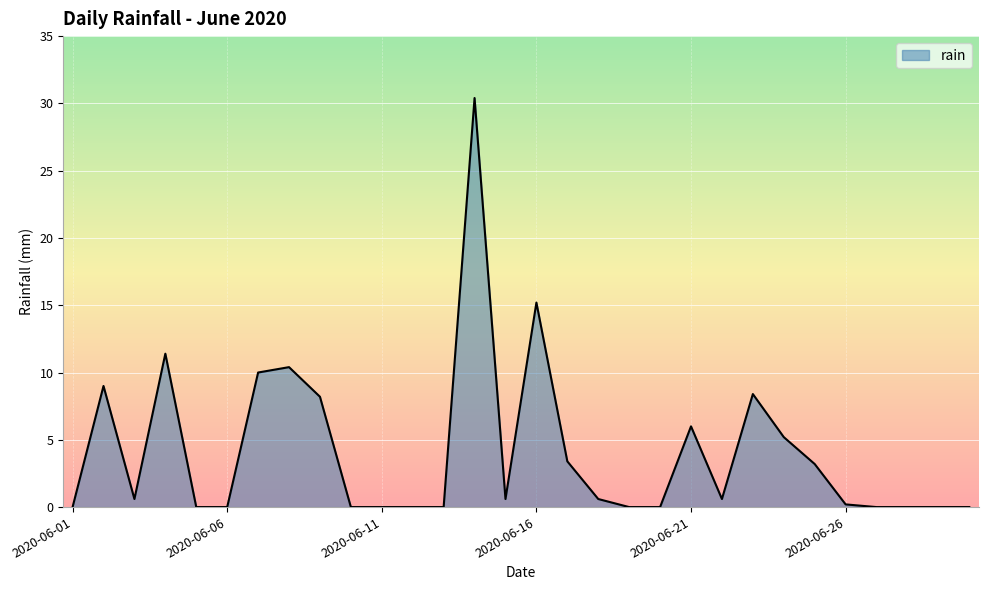

What is the difference between the maximum and minimum values?

30.4